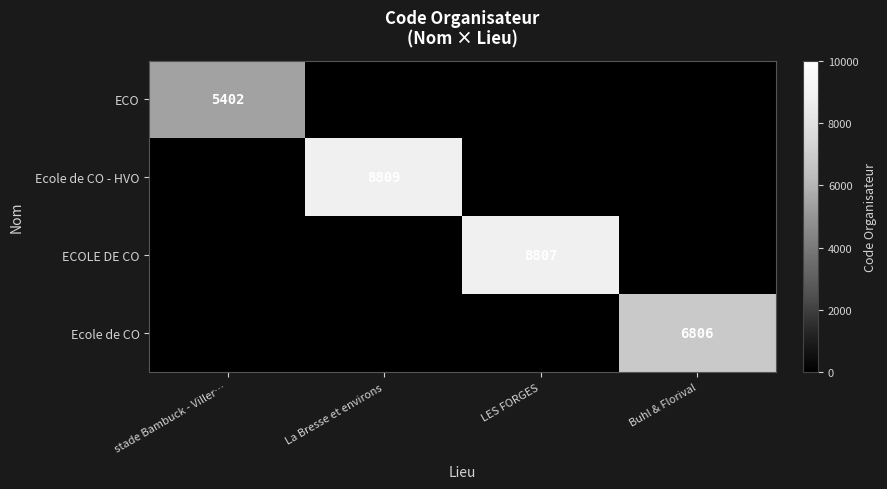

The Ecole de CO series shows 11240 at Buhl & Florival. True or false?

False